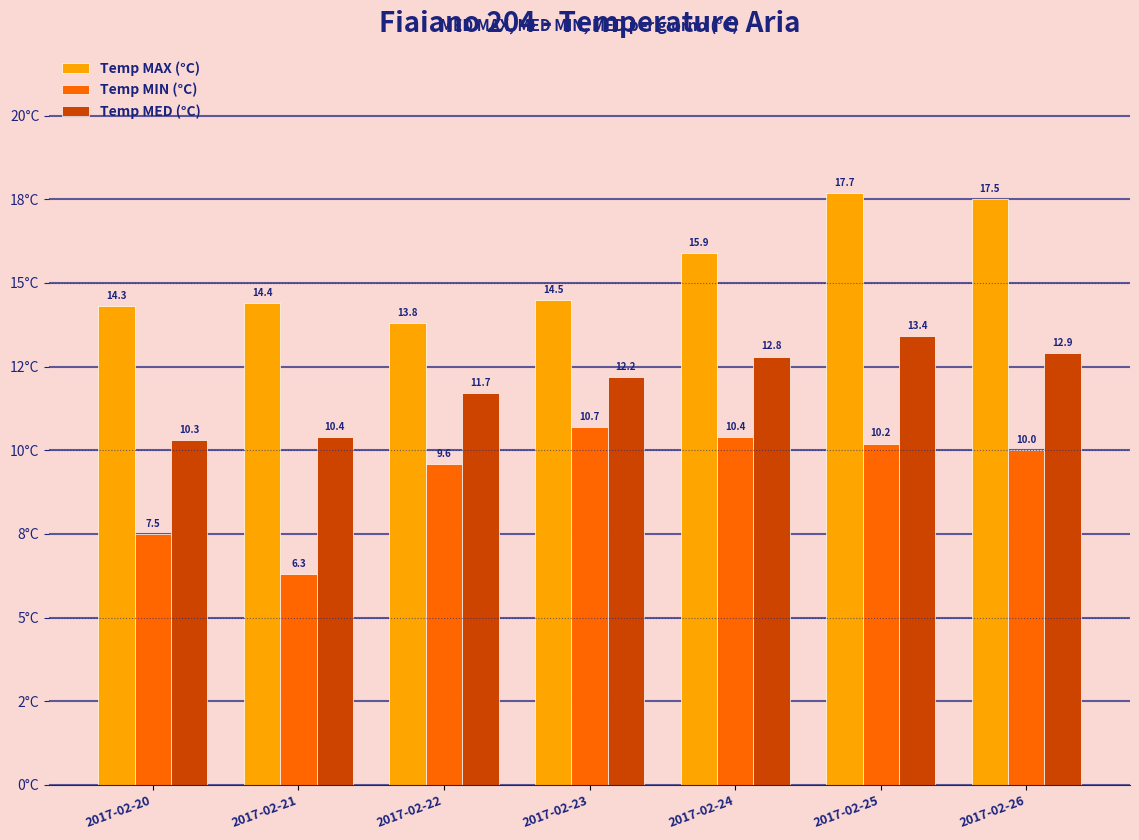

At which label does Temp MED (°C) first exceed 12?

2017-02-23